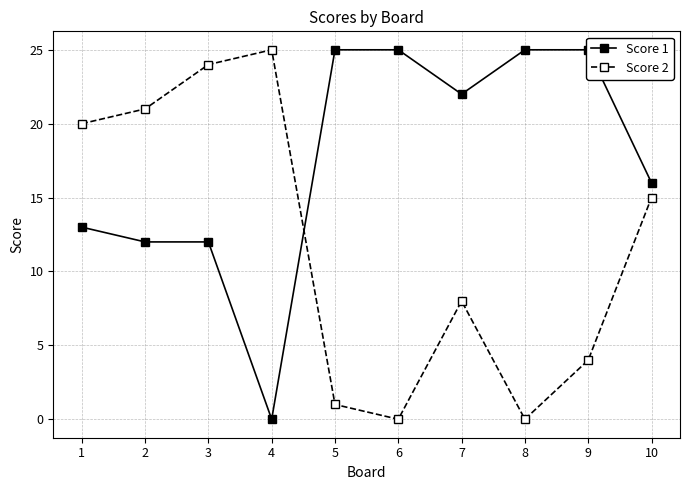

What is the maximum value shown in the chart?

25